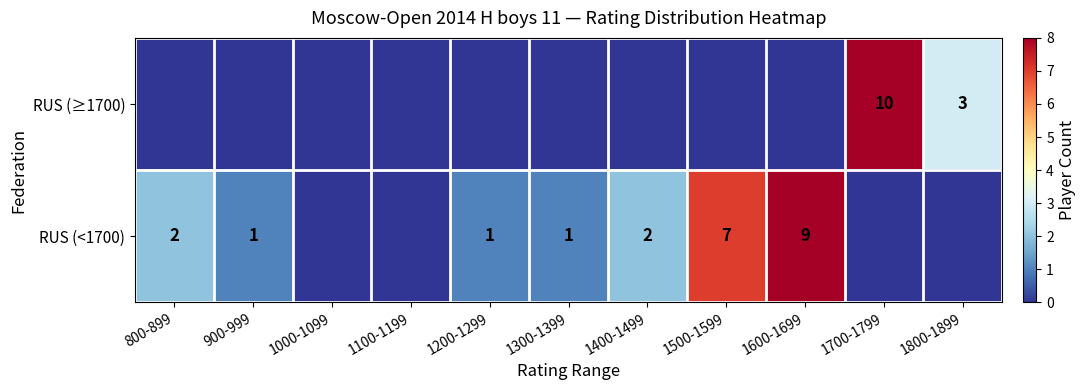

Is it true that RUS (<1700) equals 0 at 1300-1399?

False